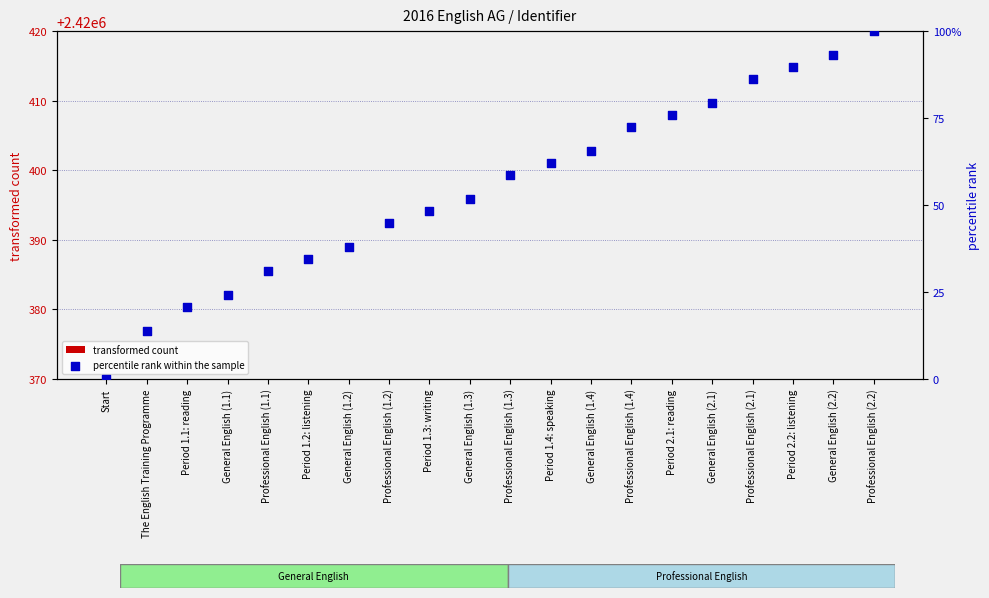

Which series reaches the maximum Y coordinate?

percentile rank within the sample